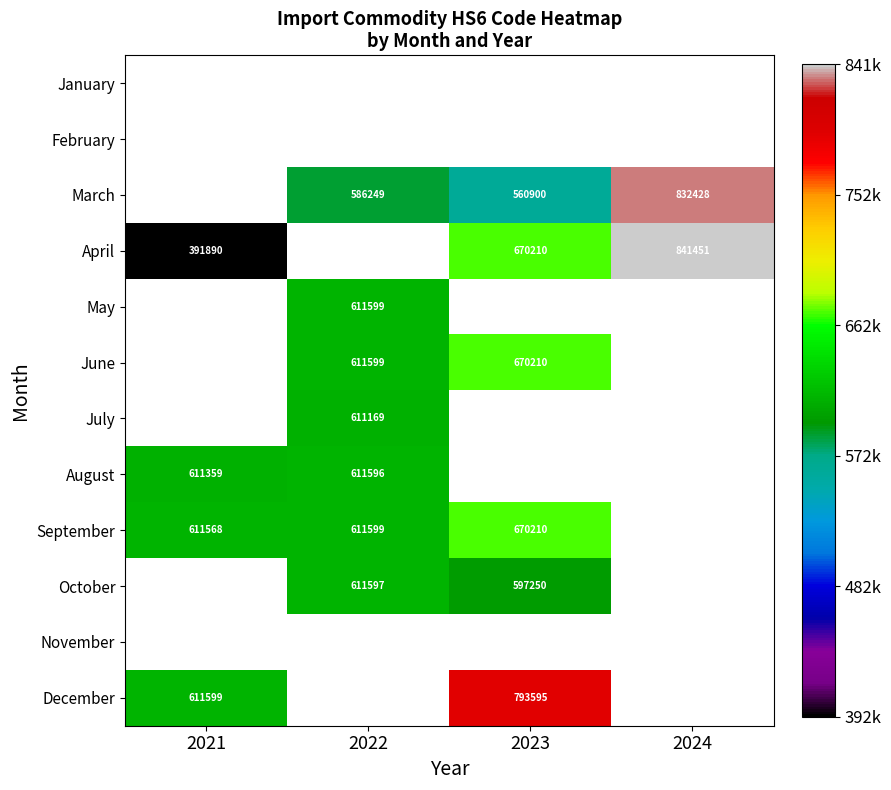

What is the difference between the September values at 2022 and 2023?

58611.0